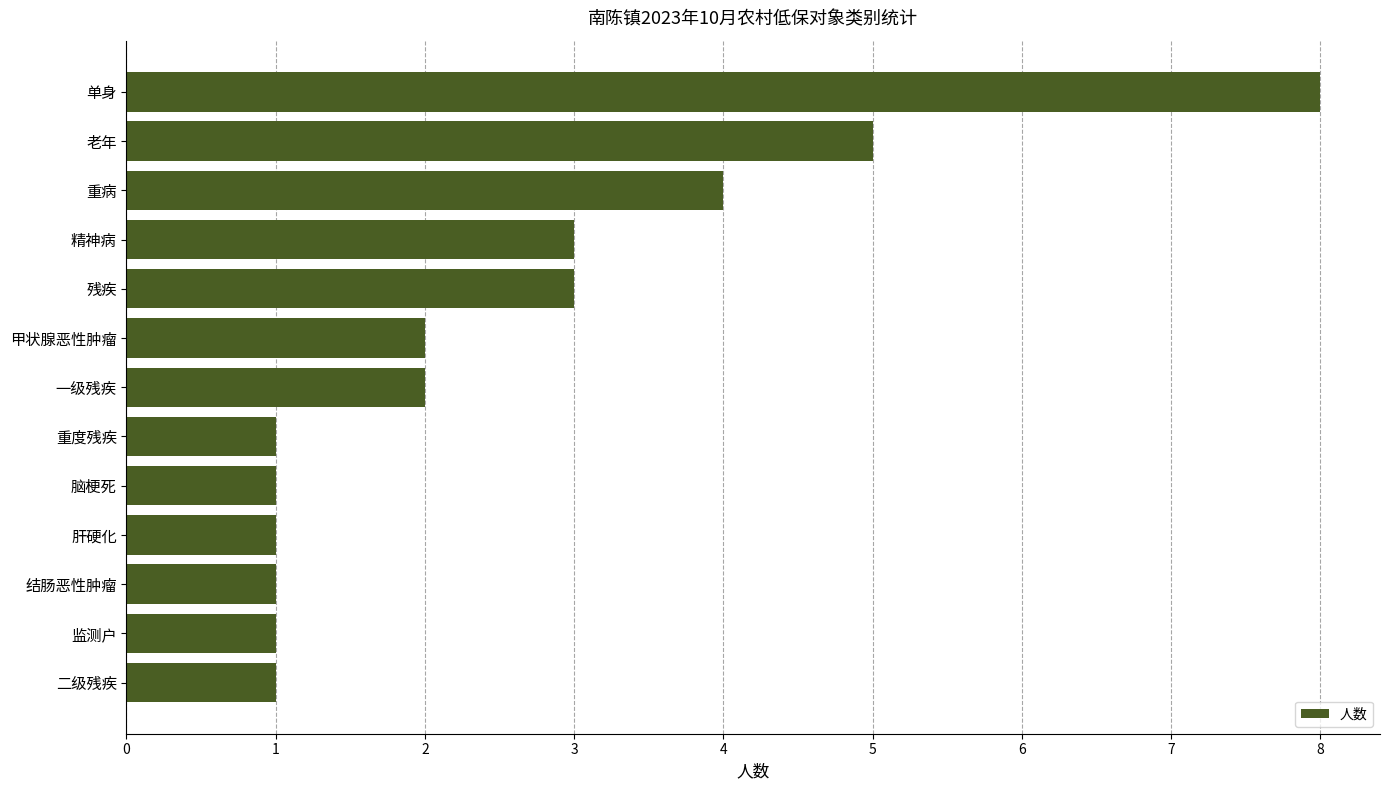

What is the difference between the second highest and minimum values?

4